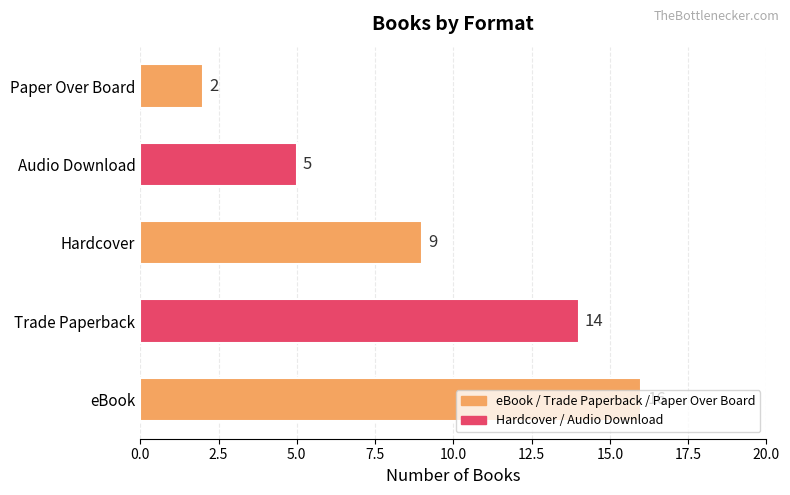

What is the change in value from Hardcover to Audio Download?

-4